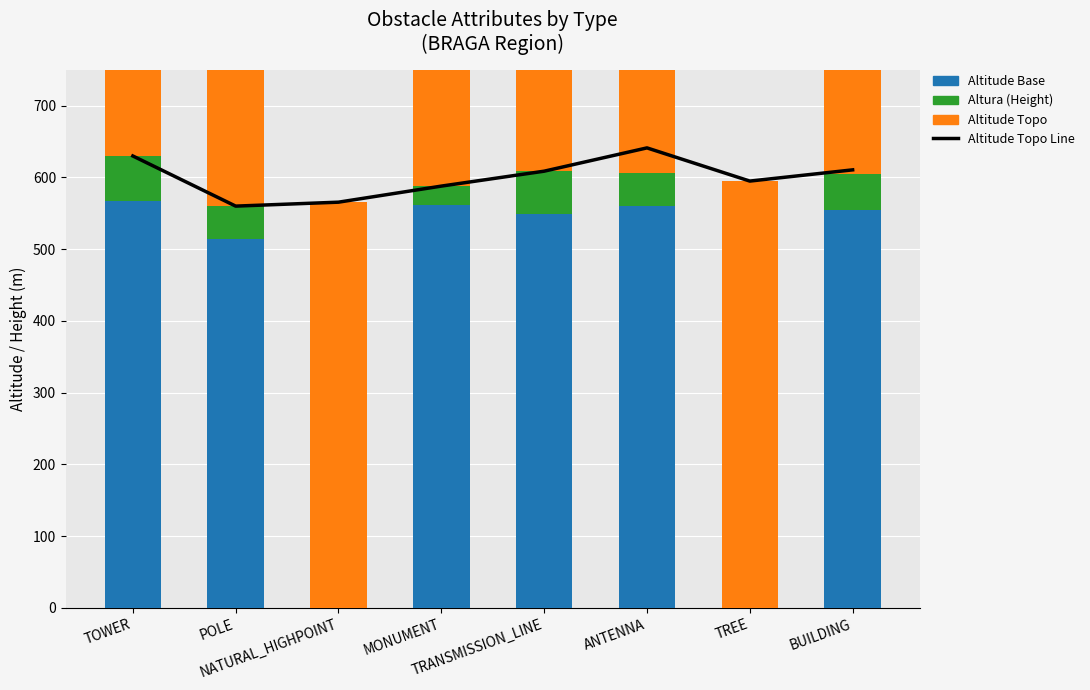

How many distinct data groups are displayed?

4